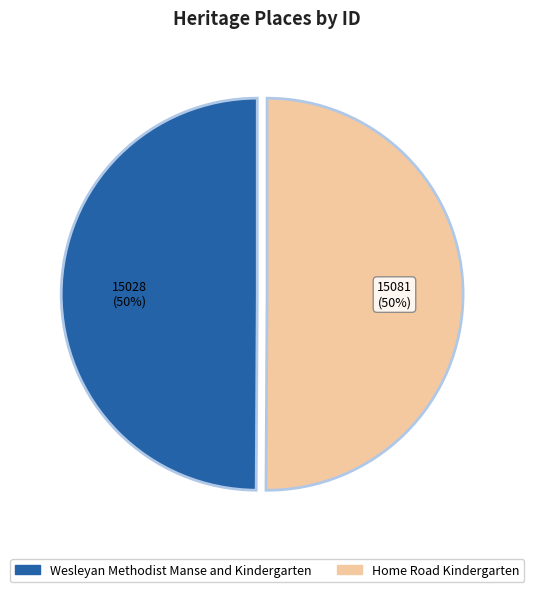

To the nearest percent, what portion does Wesleyan Methodist Manse and Kindergarten represent?

50%